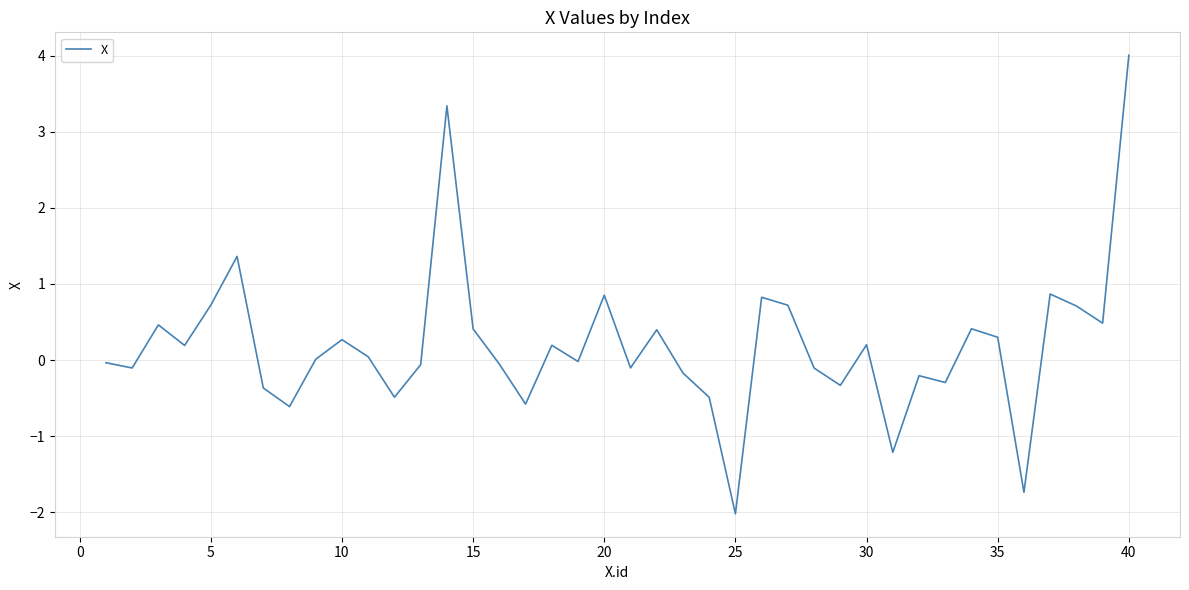

What is the minimum value shown in the chart?

-2.0